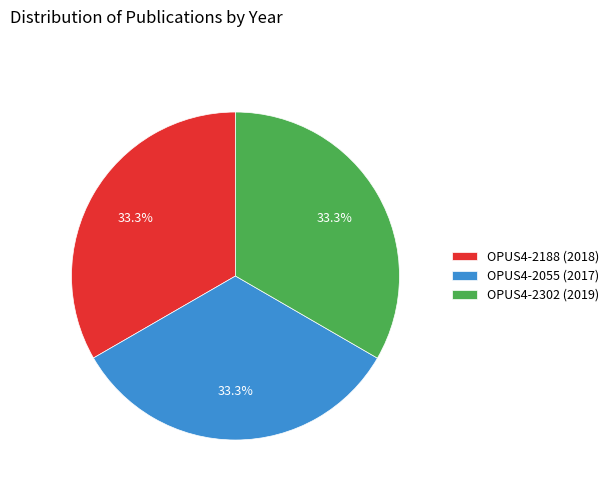

How many segments does this pie chart have?

3